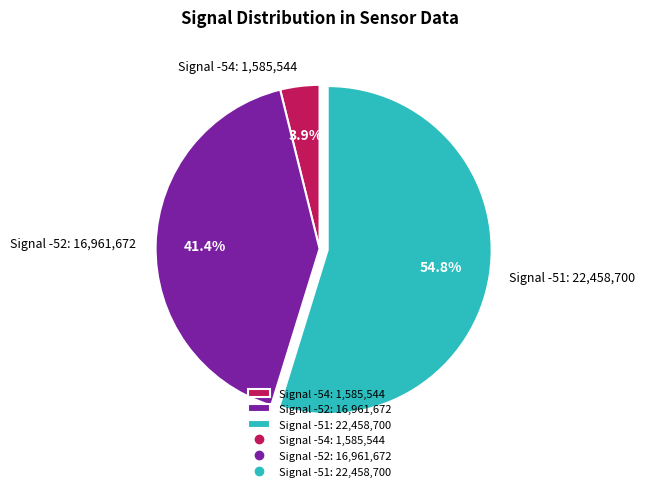

Rank the categories by value from lowest to highest.

Signal -54: 1,585,544, Signal -52: 16,961,672, Signal -51: 22,458,700